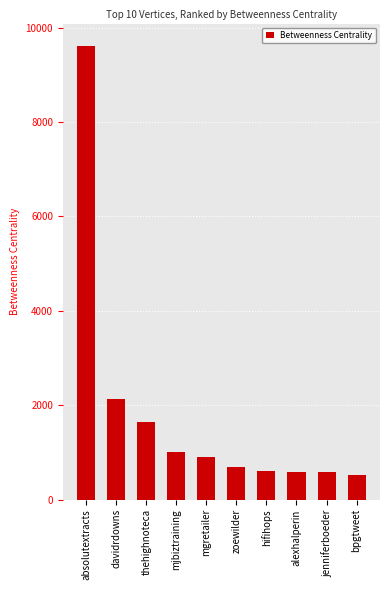

What is the label of the 7th bar from the left?

hifihops